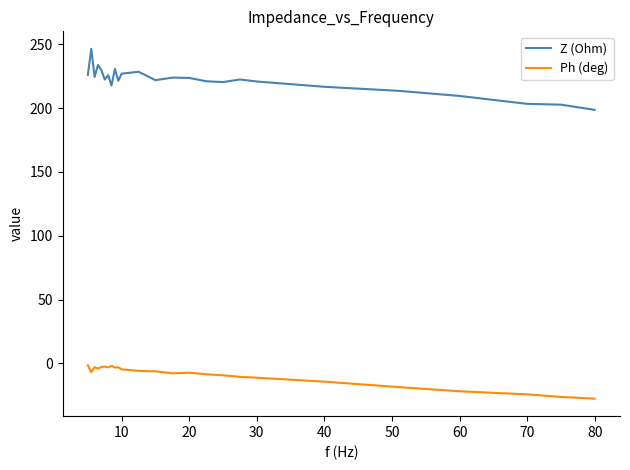

True or false: Ph (deg) and Z (Ohm) cross at least once.

False